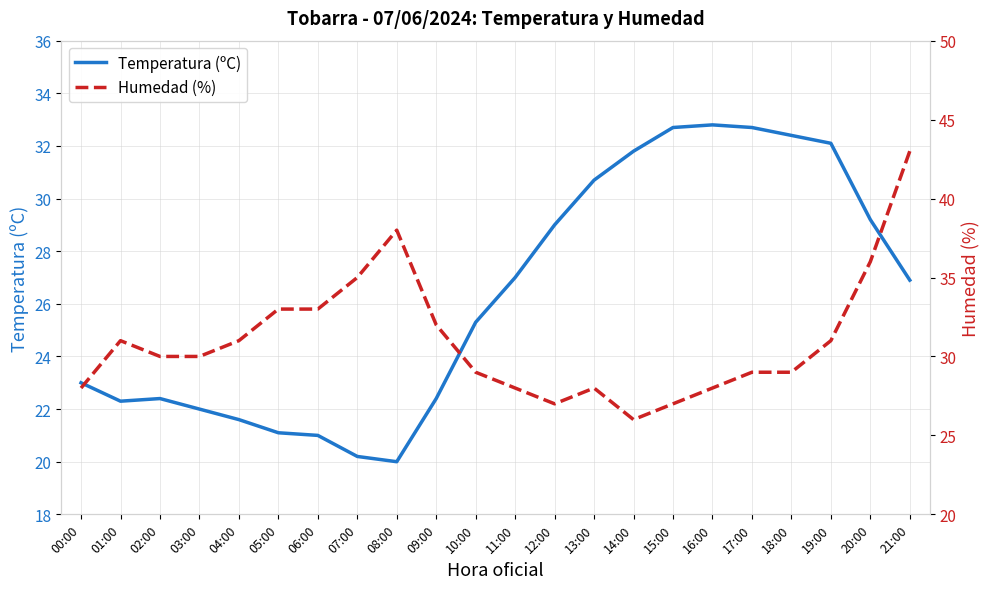

At which category is the sum across all series the highest?

21:00